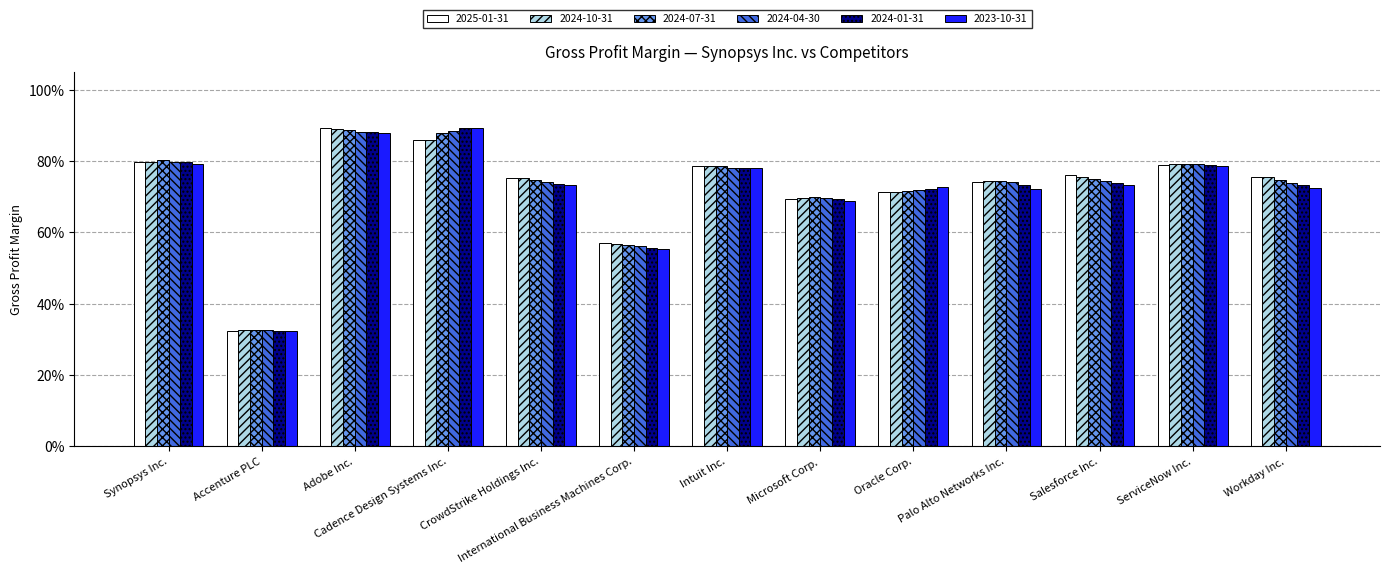

Count the 2024-07-31 values in the range 0 to 1.

13